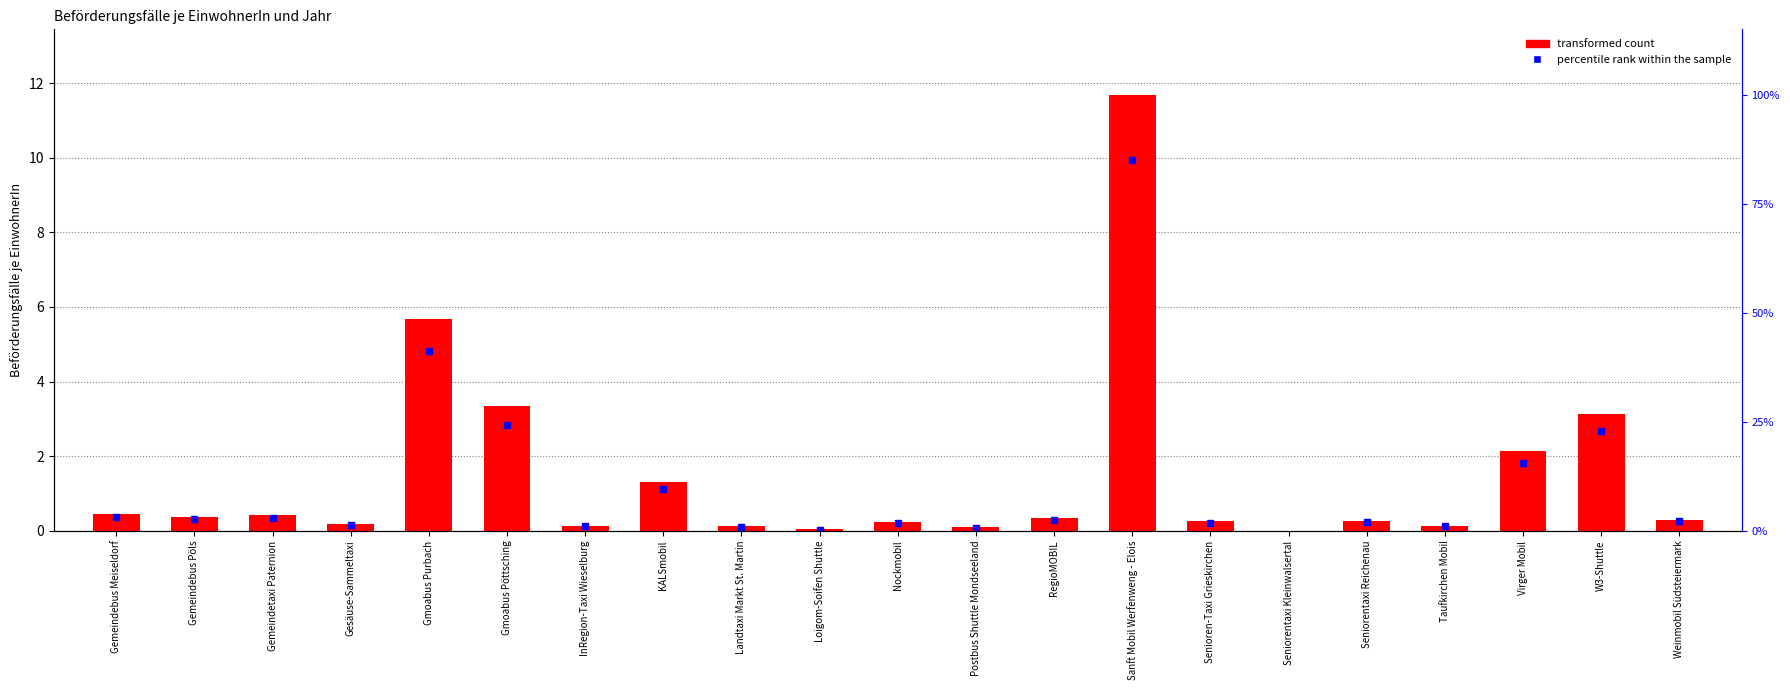

Rank the categories by value from highest to lowest.

Sanft Mobil Werfenweng - Elois, Gmoabus Purbach, Gmoabus Pöttsching, W3-Shuttle, Virger Mobil, KALSmobil, Gemeindebus Meiseldorf, Gemeindetaxi Paternion, Gemeindebus Pöls, RegioMOBIL, Weinmobil Südsteiermark, Seniorentaxi Reichenau, Senioren-Taxi Grieskirchen, Nockmobil, Gesäuse-Sammeltaxi, InRegion-Taxi Wieselburg, Taufkirchen Mobil, Landtaxi Markt St. Martin, Postbus Shuttle Mondseeland, Loigom-Soifen Shuttle, Seniorentaxi Kleinwalsertal